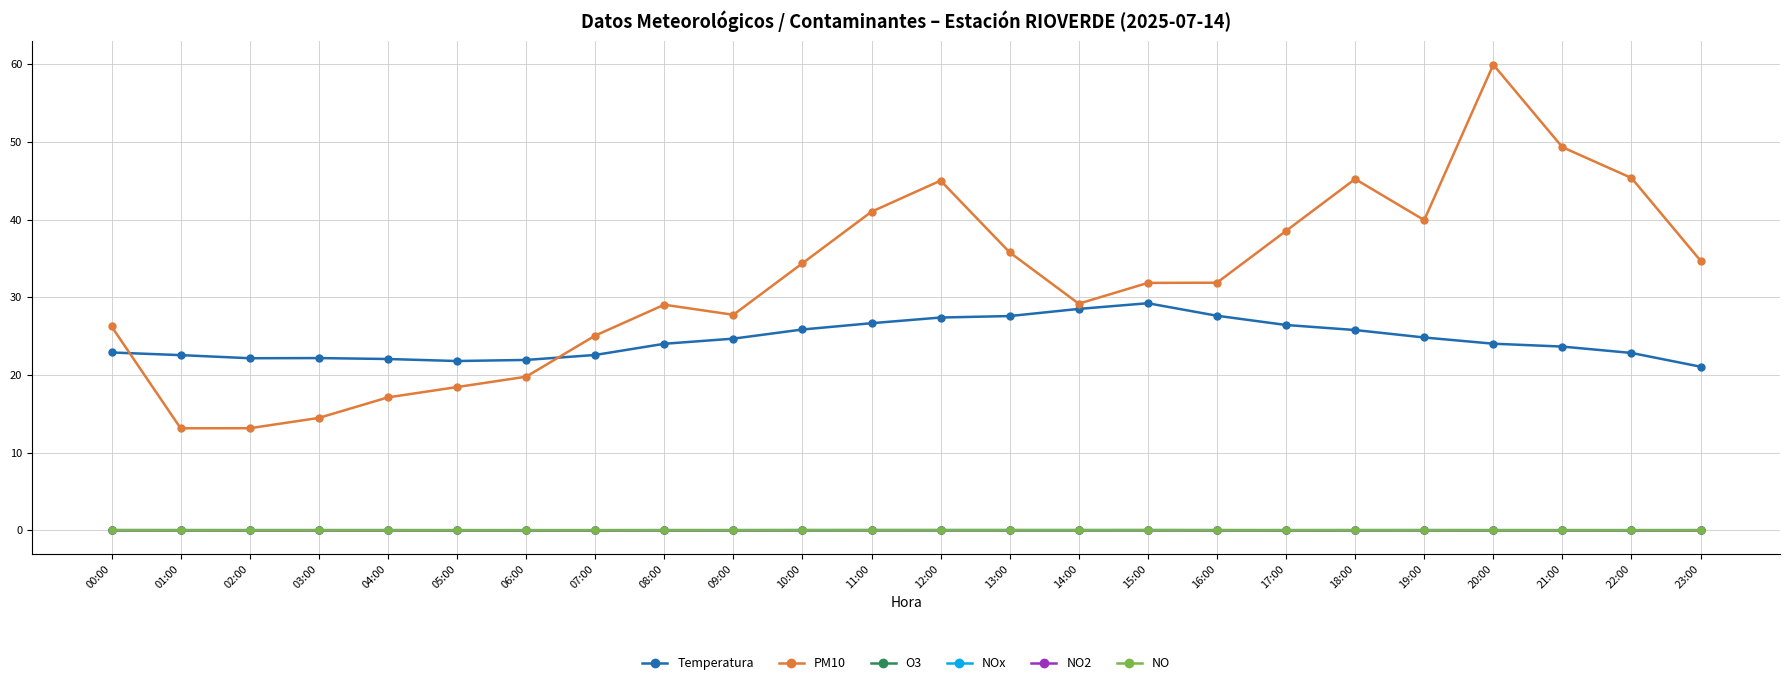

In Temperatura, how many points are higher than both neighbors (excluding endpoints)?

2